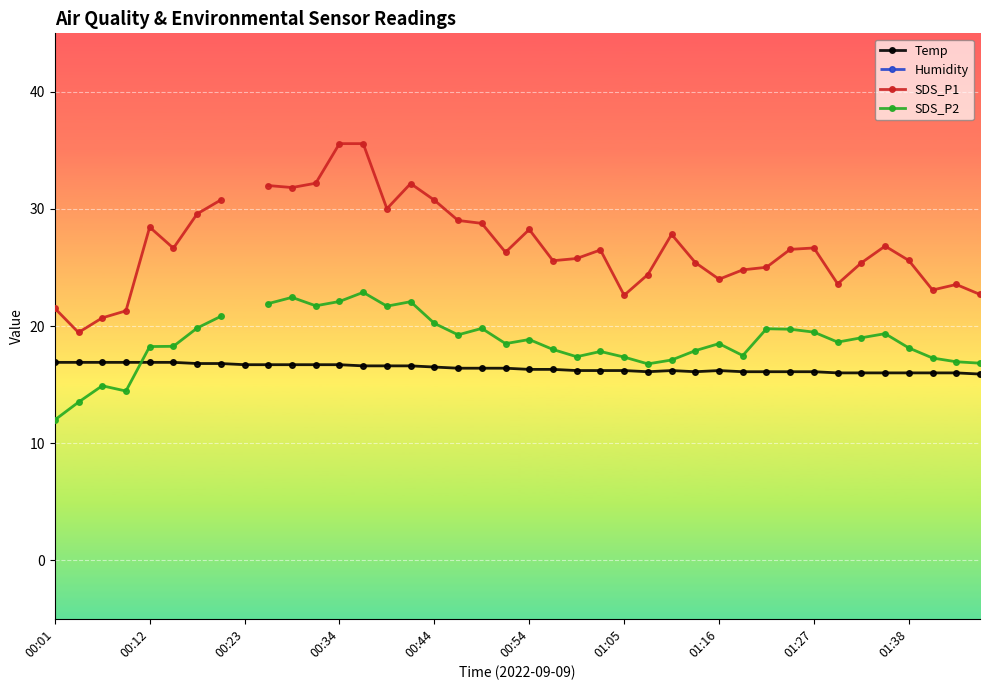

What is the difference between the maximum and second lowest values in the SDS_P2 series?

9.4